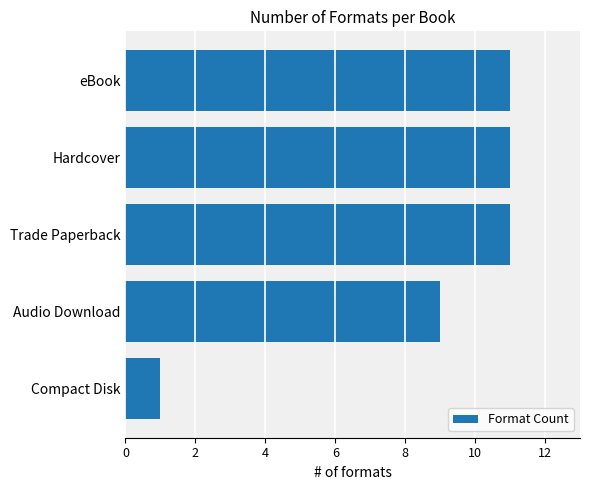

Is it true that the value at Hardcover is 18?

False